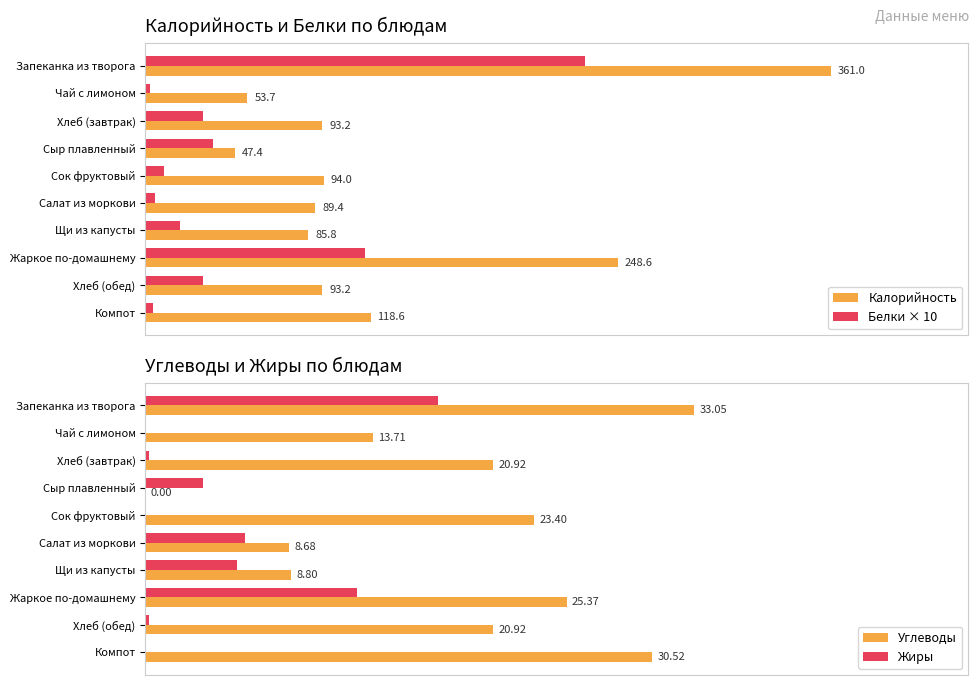

What is the value of the Калорийность bar at the 10th from the left?

118.6